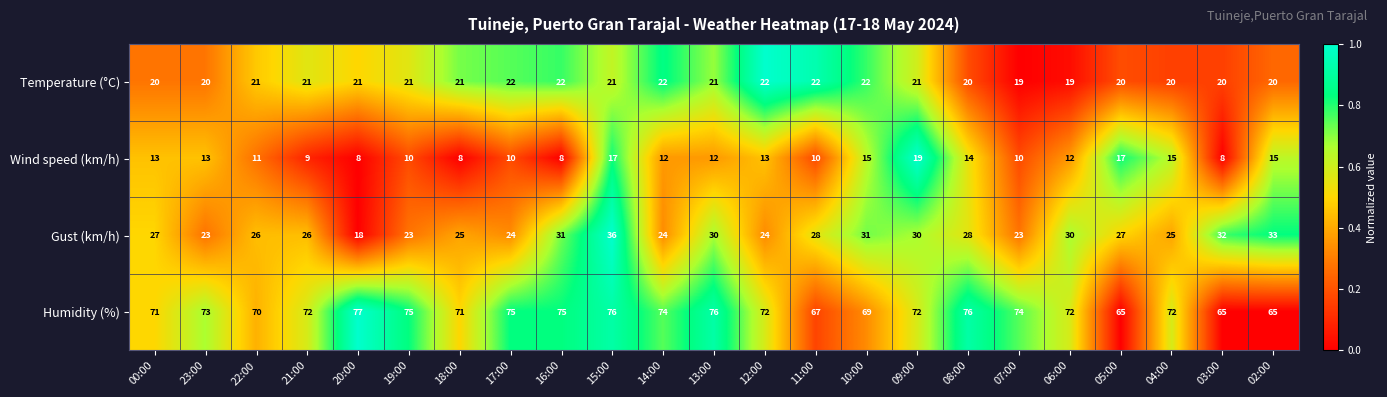

What is the difference between the Gust (km/h) values at 06:00 and 00:00?

3